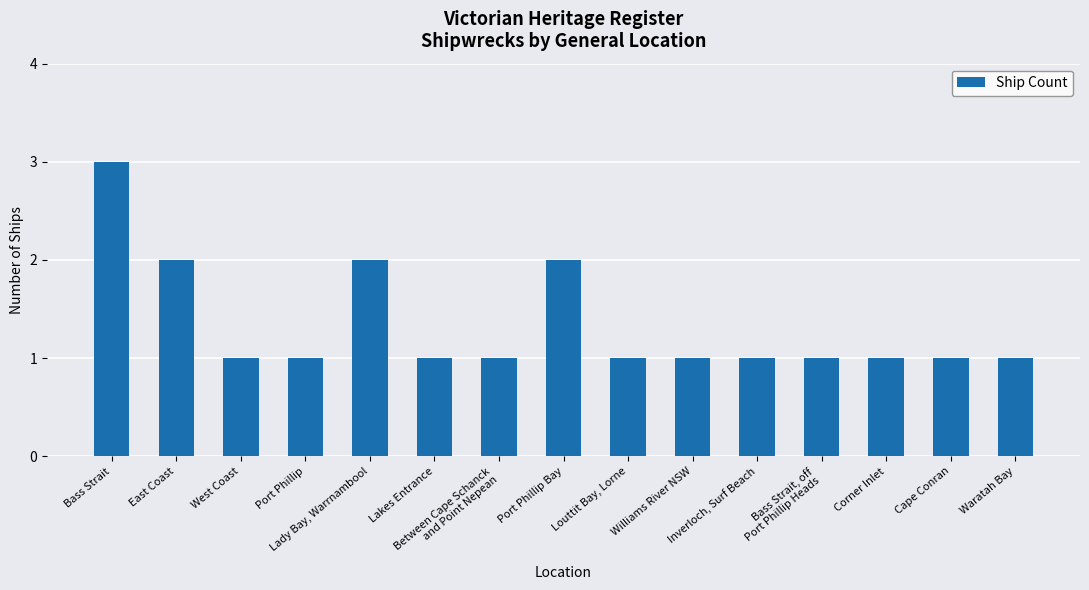

The value at Waratah Bay is 1. True or false?

True